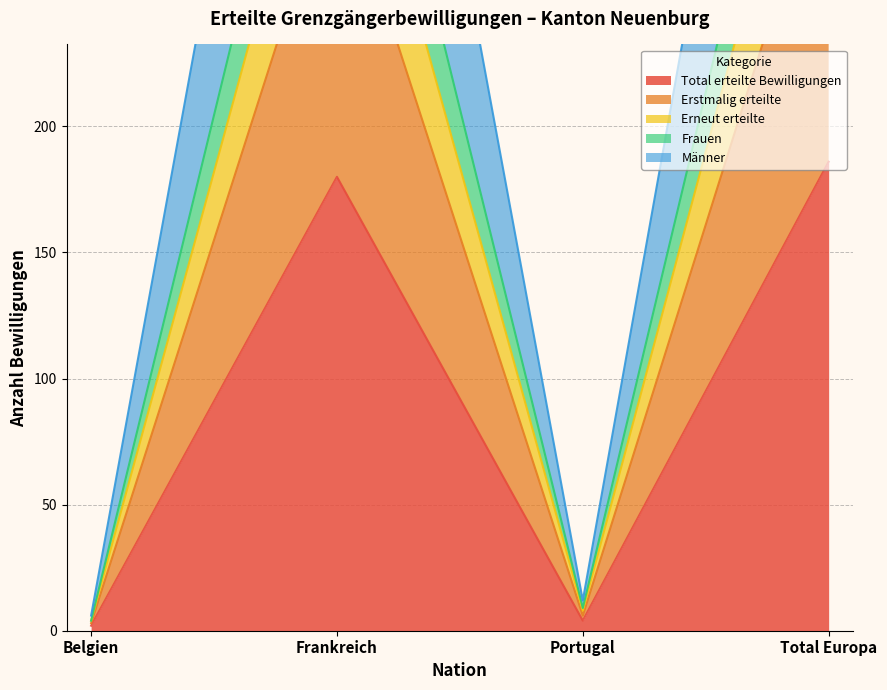

Reading right to left, what are all the values shown in this chart?

Total erteilte Bewilligungen: 186	4	180	2
Erstmalig erteilte: 316	6	307	3
Erneut erteilte: 558	12	540	6
Frauen: 418	9	405	4
Männer: 372	8	360	4